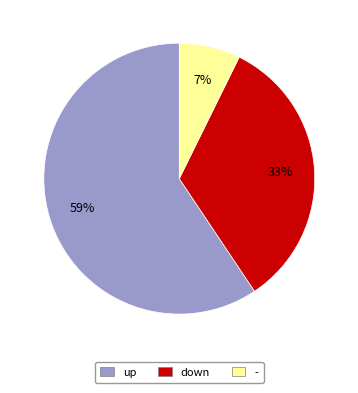

To the nearest percent, what is the average slice percentage?

33%